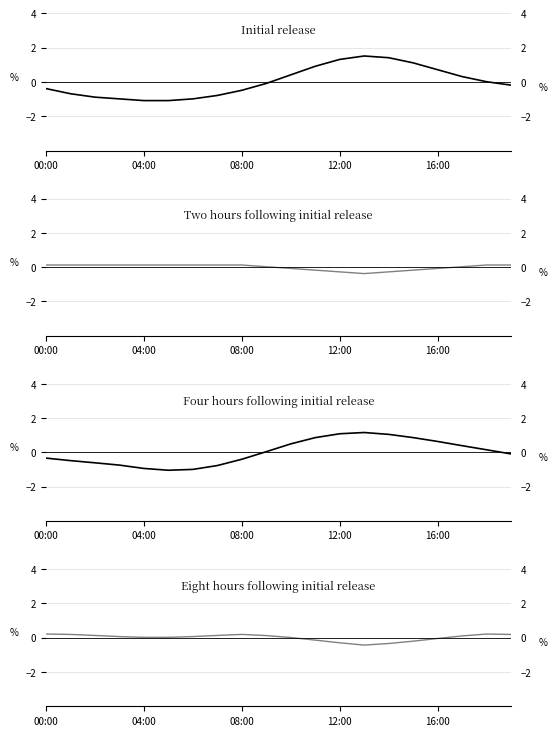

What is the value of the Initial release point at the 8th from the left?

-0.8